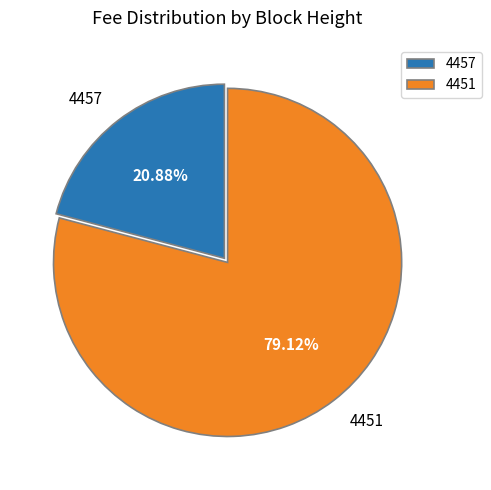

What percentage is the 4457 slice, to the nearest percent?

21%